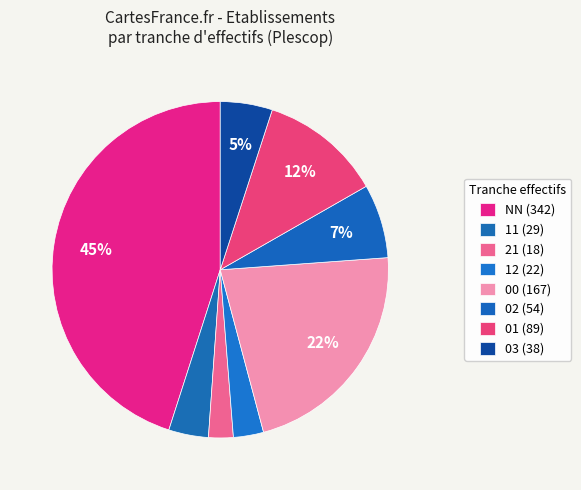

Which slice is the largest?

NN